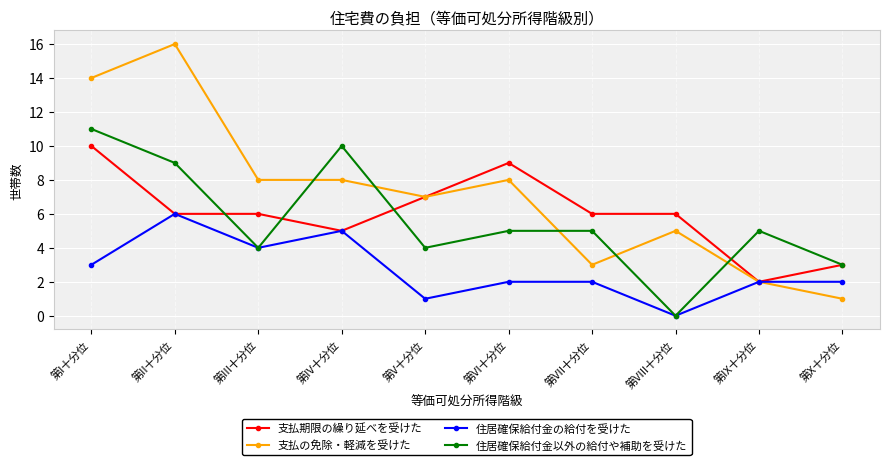

True or false: 支払の免除・軽減を受けた has a value of 14 at 第I十分位.

True